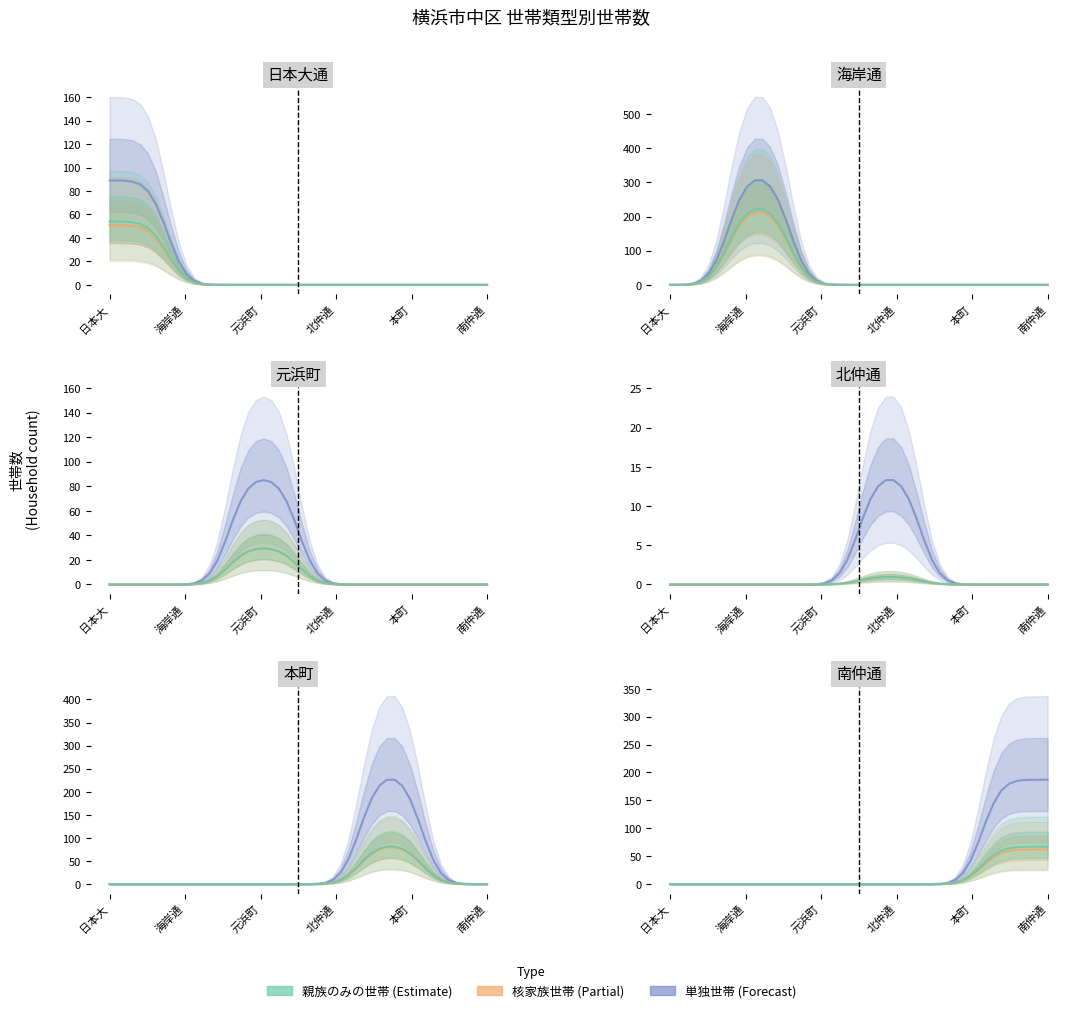

Reading left to right, list all the values displayed in this chart.

単独世帯: 89	322	87	14	238	187
核家族世帯: 51	224	30	1	84	62
親族のみの世帯: 54	233	30	1	86	67